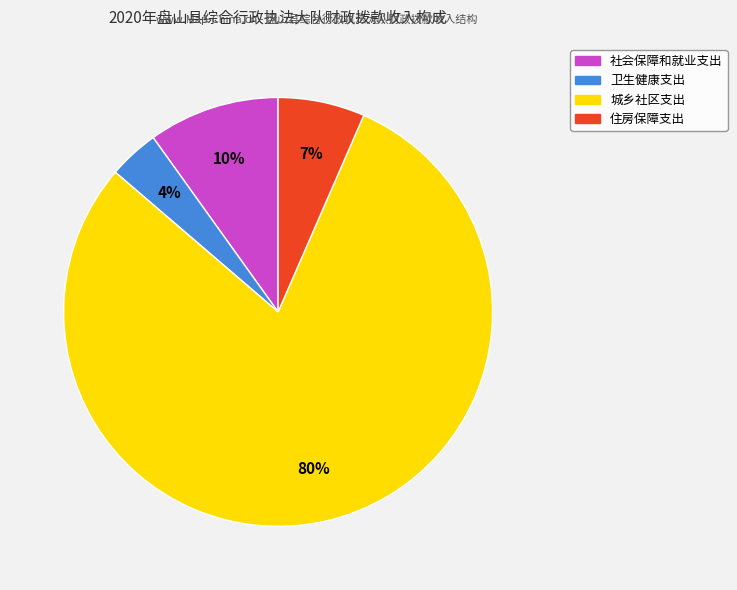

To the nearest percent, what is the difference between the 社会保障和就业支出 and 住房保障支出 slice percentages?

3%